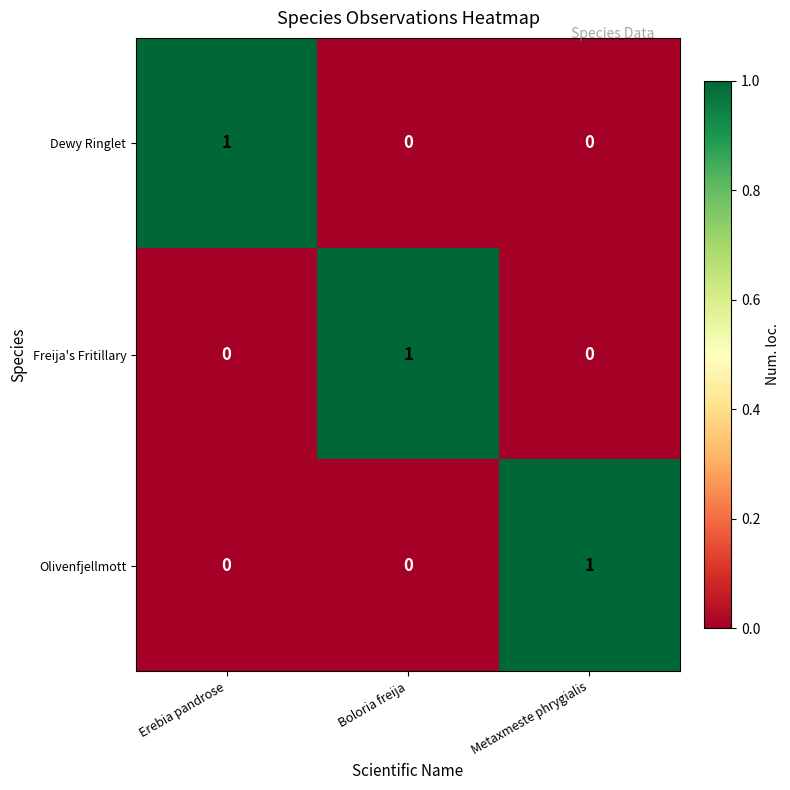

The Dewy Ringlet series shows 2 at Erebia pandrose. True or false?

False